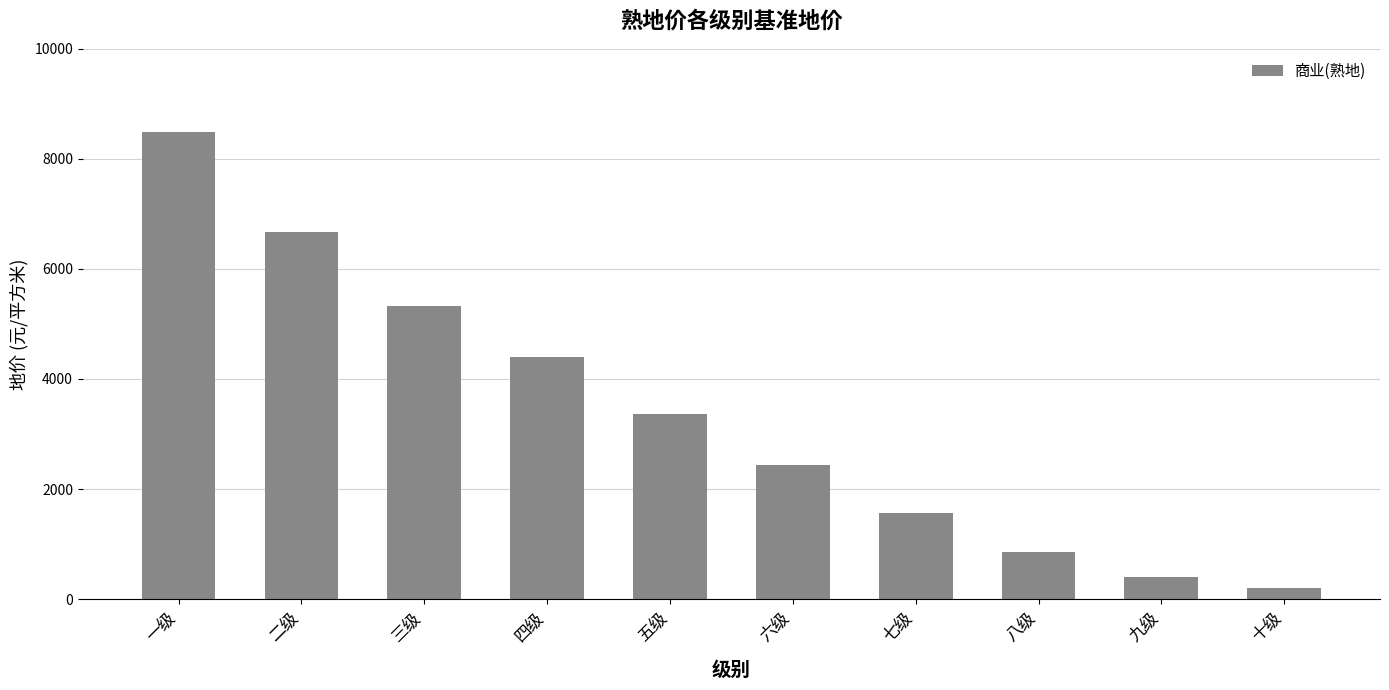

What is the maximum value shown in the chart?

8480